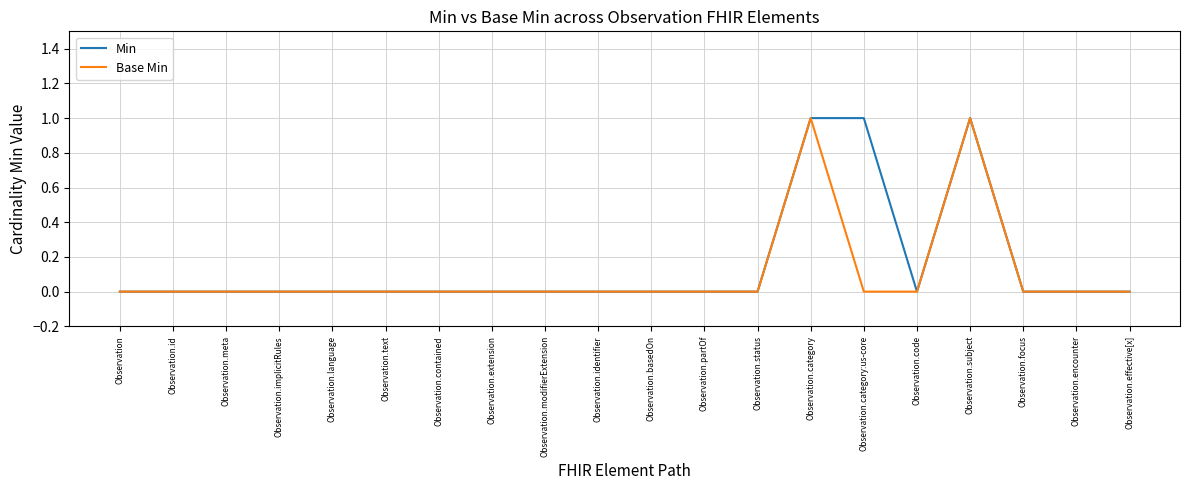

The value of Base Min at Observation.code is -1. True or false?

False